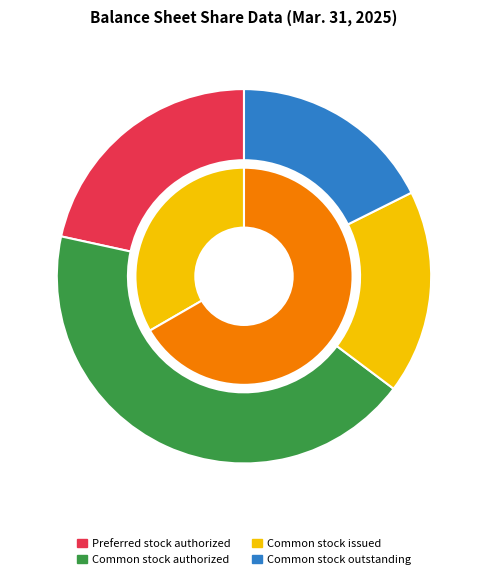

To the nearest percent, what portion does Common stock authorized represent?

43%